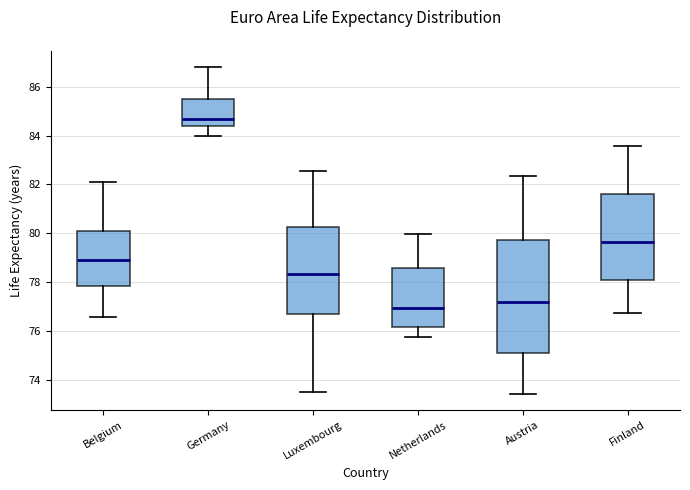

Reading left to right, transcribe this box plot: for each box, give where its median line is, the range the box spans, and where its two whiskers end, as read against the y-axis. The values are not printed on the chart, so give them approximately, as read against the axis.

Belgium: median 79.0, box 77.8 to 80.2, whiskers 76.6 to 82.2
Germany: median 84.8, box 84.4 to 85.6, whiskers 84.0 to 86.8
Luxembourg: median 78.4, box 76.6 to 80.2, whiskers 73.4 to 82.6
Netherlands: median 77.0, box 76.2 to 78.6, whiskers 75.8 to 80.0
Austria: median 77.2, box 75.2 to 79.8, whiskers 73.4 to 82.4
Finland: median 79.6, box 78.0 to 81.6, whiskers 76.8 to 83.6